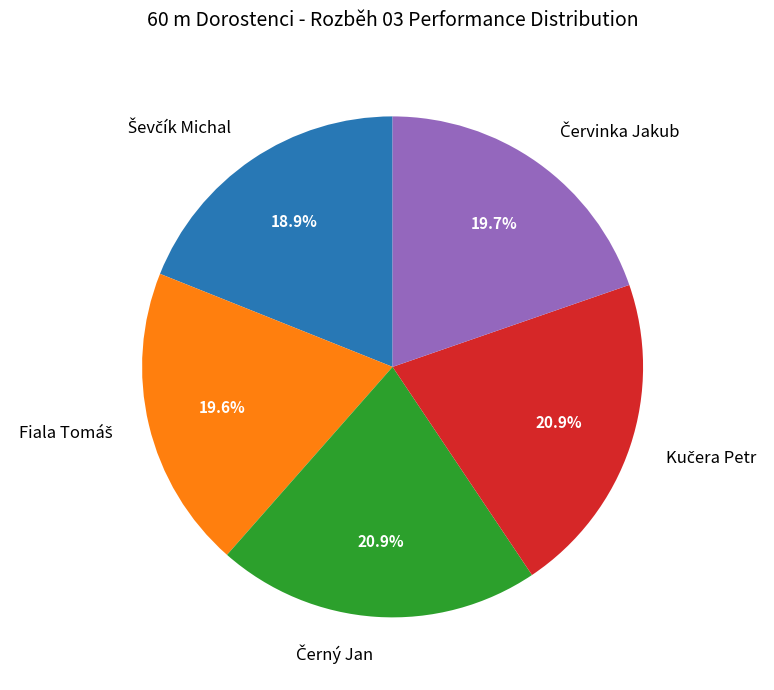

Is there any slice that represents more than half of the pie?

No